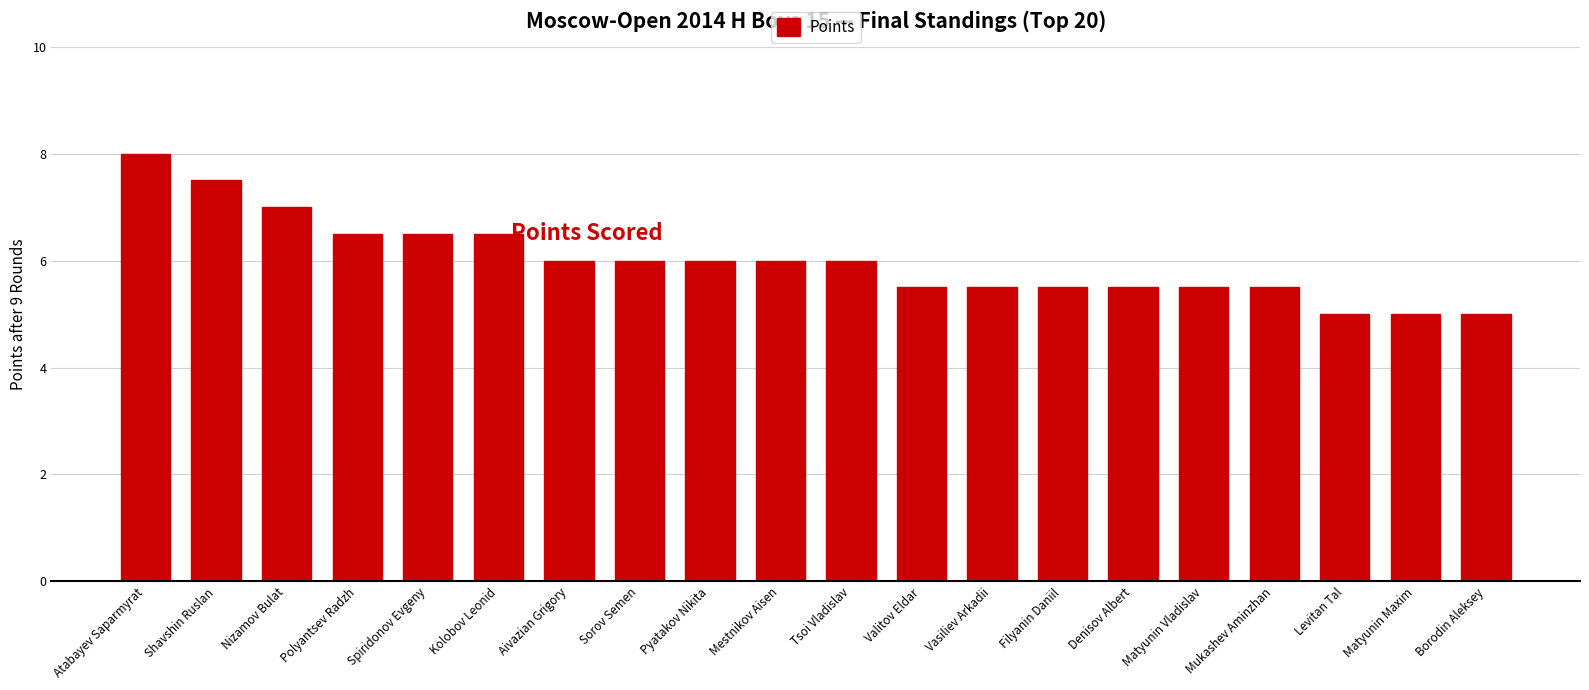

Count the values in the range 5 to 6.

14